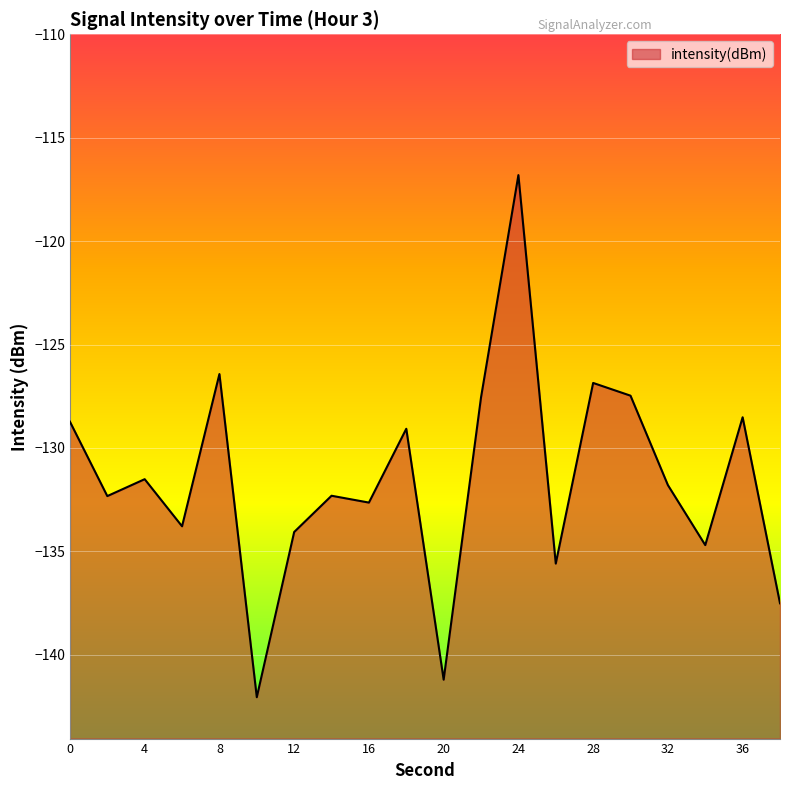

Reading left to right, transcribe all the data shown in this chart.

0=-128.7	2=-132.3	4=-131.5	6=-133.8	8=-126.4	10=-142.0	12=-134.1	14=-132.3	16=-132.6	18=-129.1	20=-141.2	22=-127.6	24=-116.8	26=-135.6	28=-126.9	30=-127.5	32=-131.8	34=-134.7	36=-128.5	38=-137.5